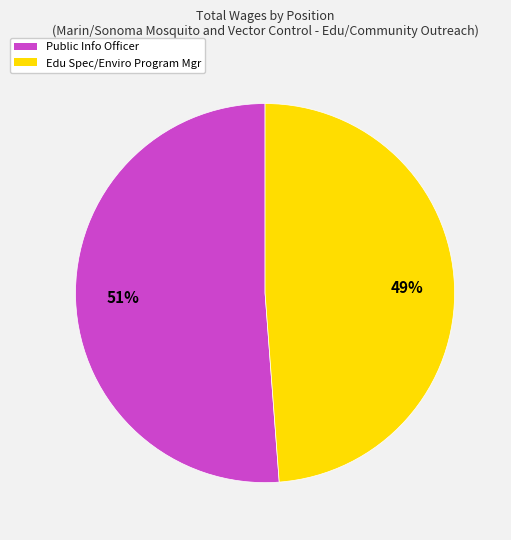

To the nearest percent, what portion does Edu Spec/Enviro Program Mgr represent?

49%